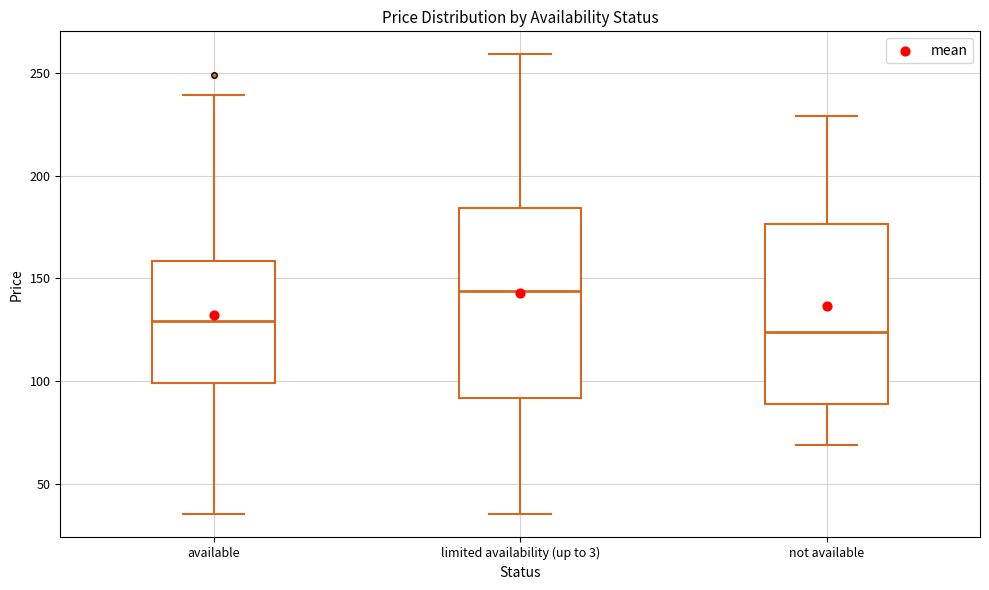

Reading left to right, transcribe this box plot: for each box, give where its median line is, the range the box spans, and where its two whiskers end, as read against the y-axis. The values are not printed on the chart, so give them approximately, as read against the axis.

available: median 130, box 100 to 160, whiskers 35 to 240
limited availability (up to 3): median 145, box 90 to 185, whiskers 35 to 260
not available: median 125, box 90 to 175, whiskers 70 to 230